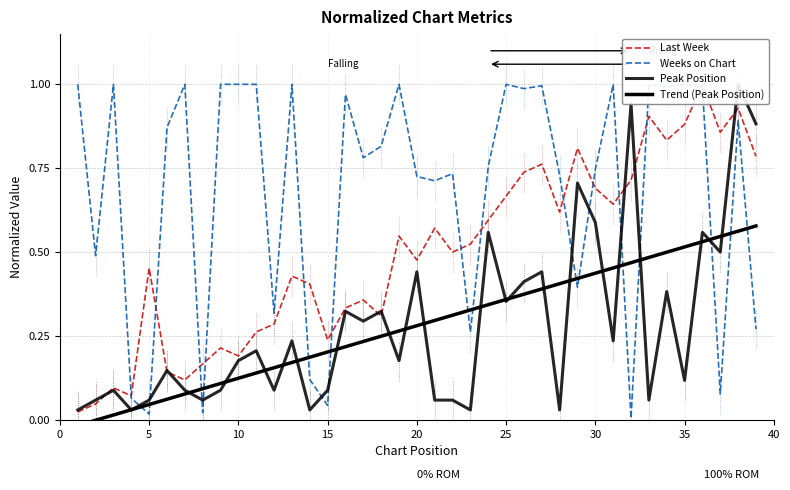

What is the sum of all Weeks on Chart values?

26.8